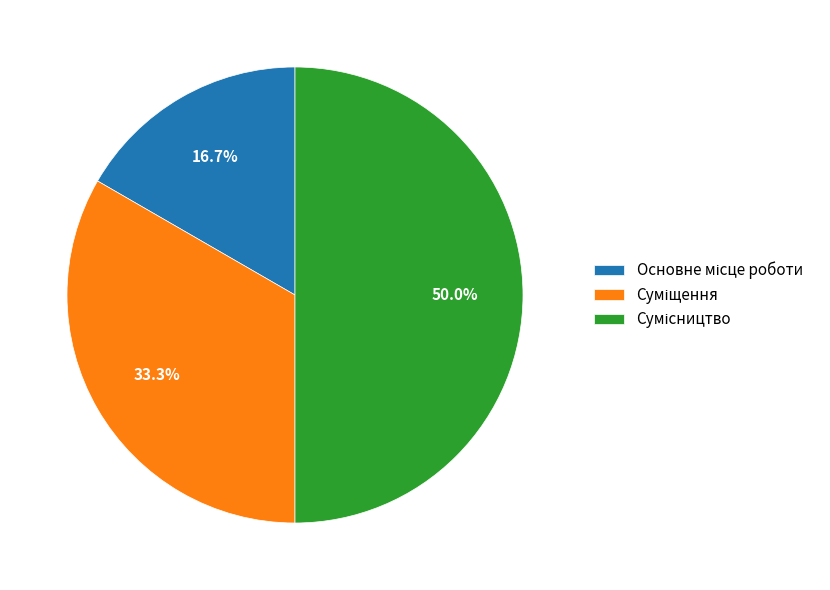

To the nearest percent, what percentage of the pie is Суміщення?

33%